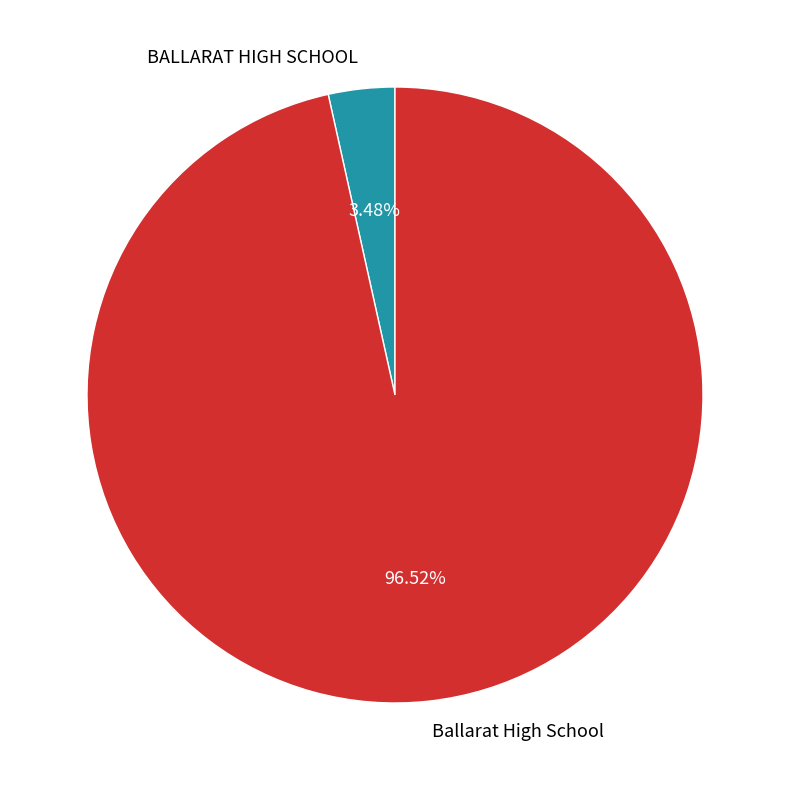

To the nearest percent, what percentage of the pie is Ballarat High School?

97%